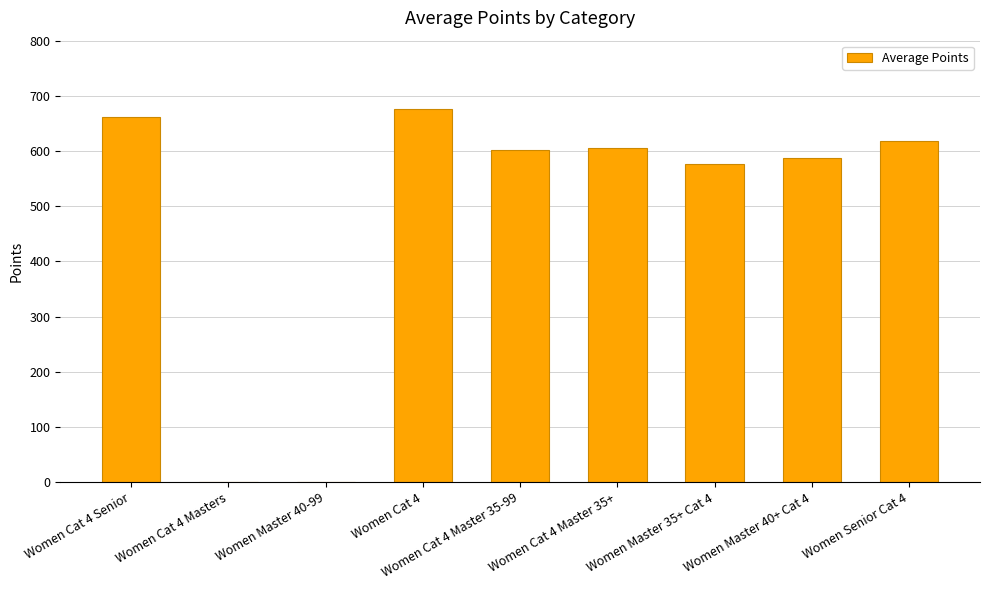

What is the maximum value shown in the chart?

677.0